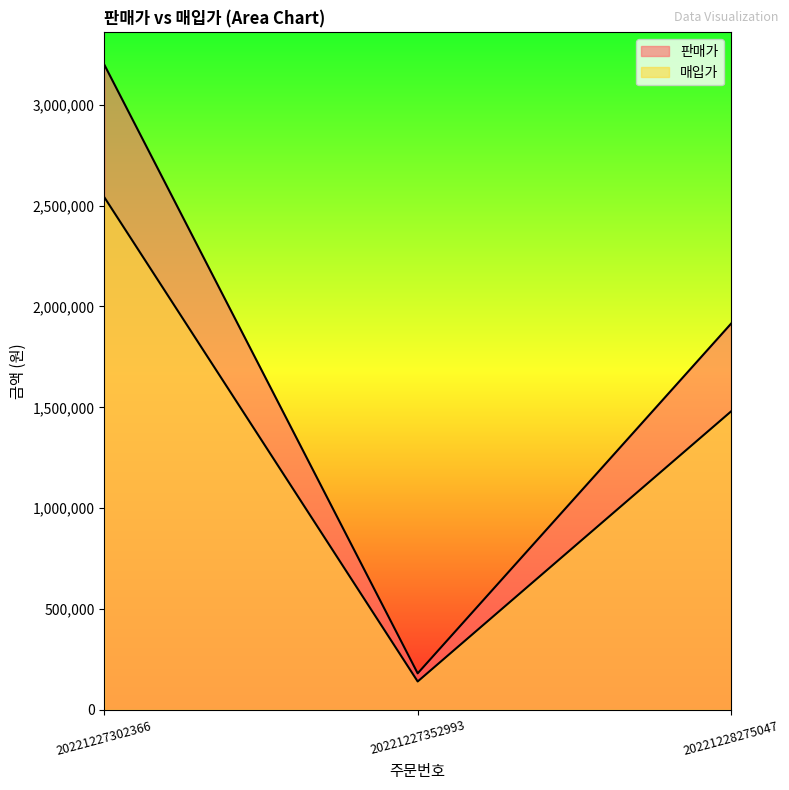

At how many categories does at least one series exceed 2909911?

1